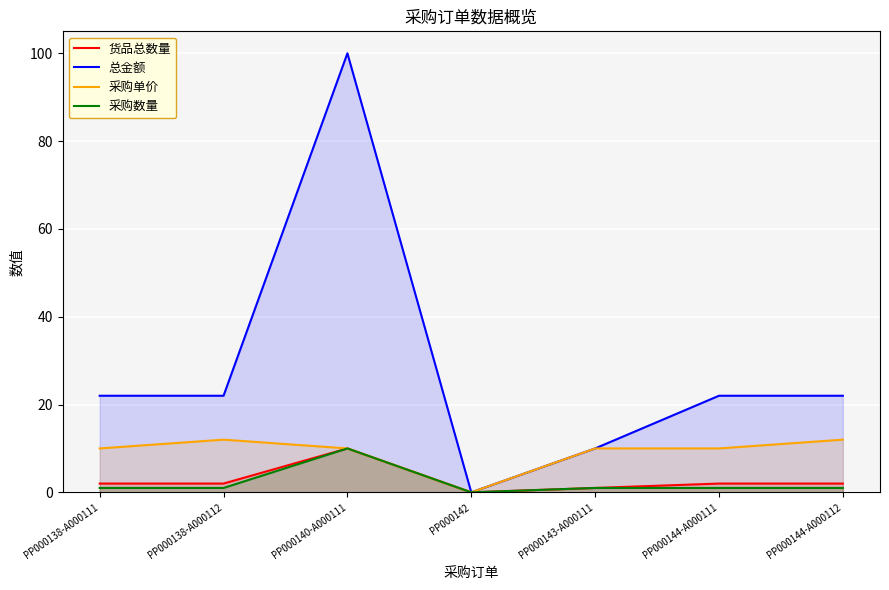

How many categories are shown in the chart?

7